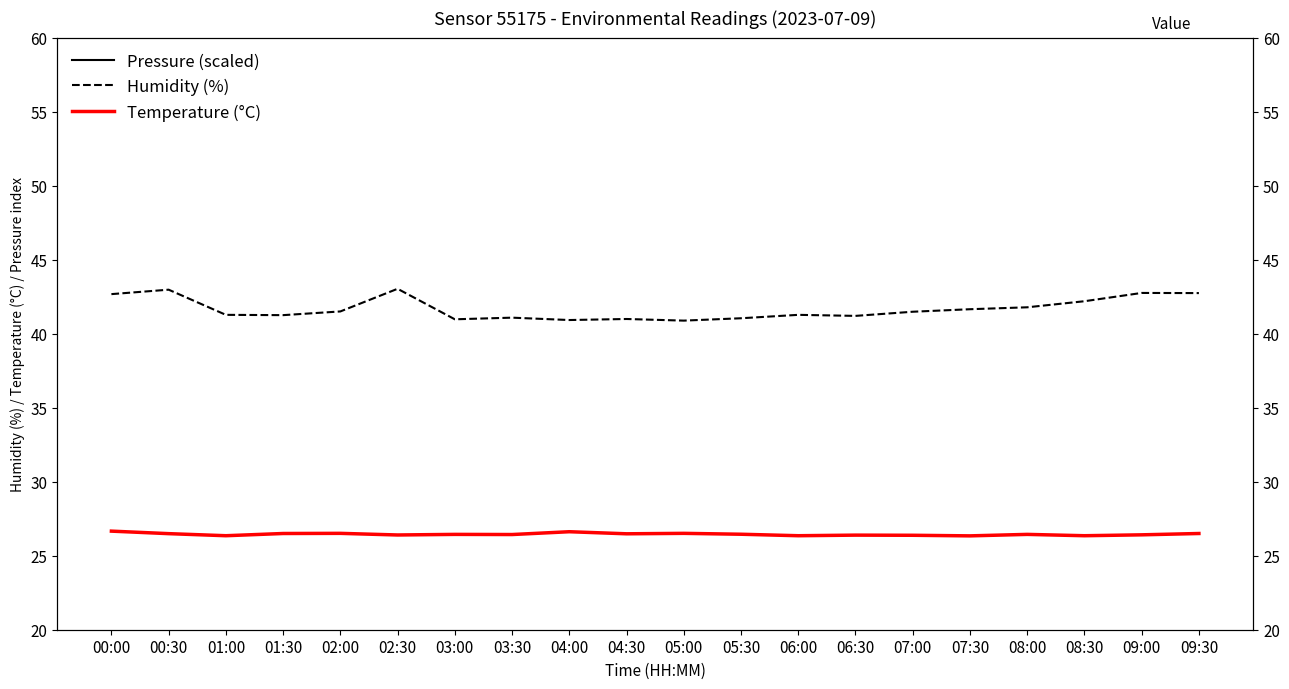

Between 02:00 and 05:30, which series saw the biggest shift?

Pressure (scaled)